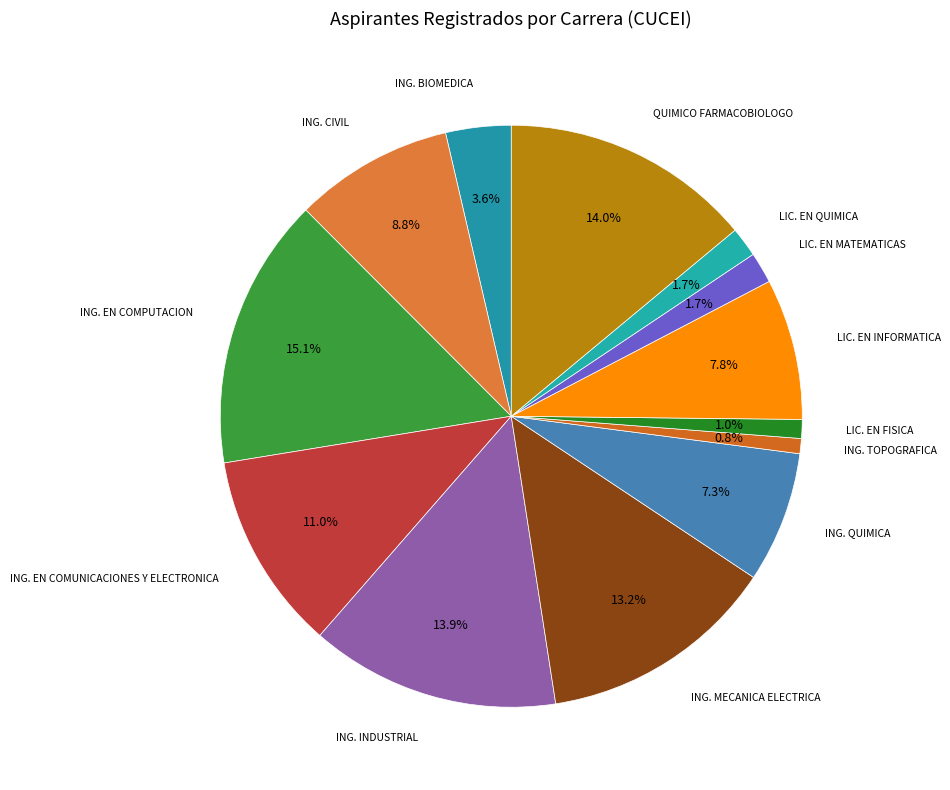

What is the largest slice in the pie chart?

ING. EN COMPUTACION